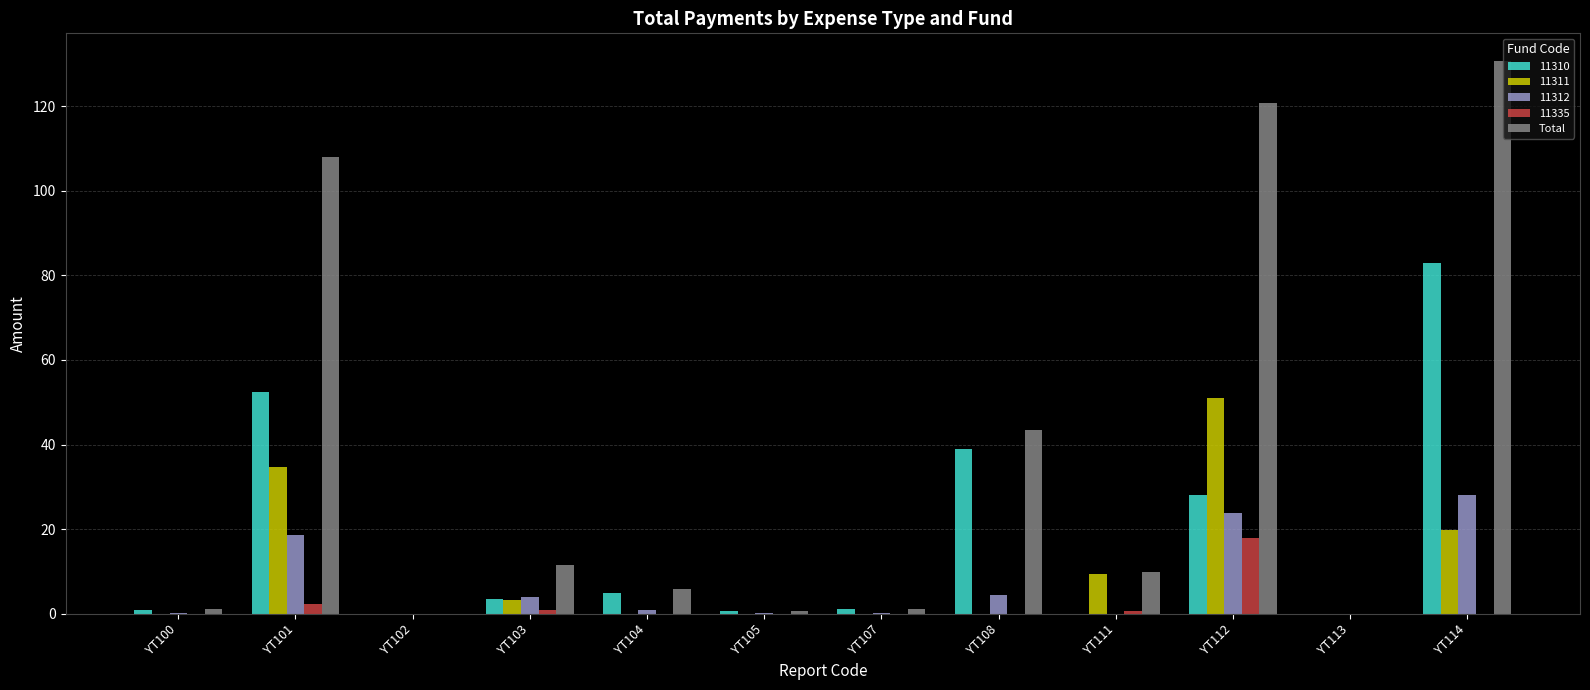

At which label is 11312 closest to 13?

YT101